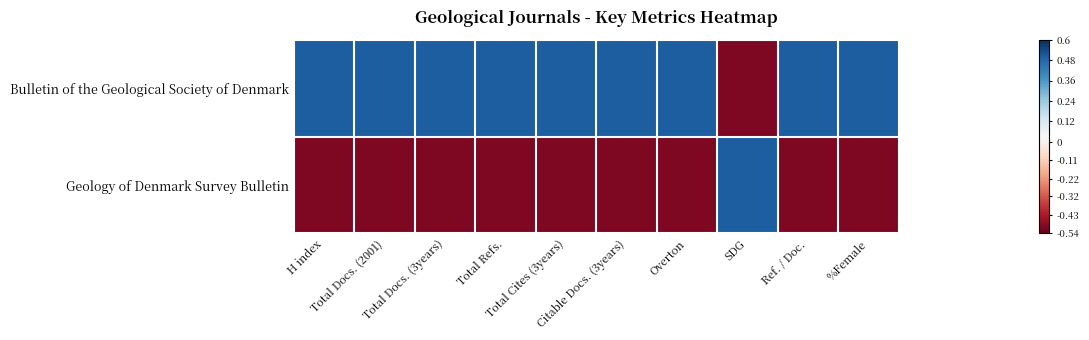

Between Total Docs. (3years) and %Female, which series saw the biggest shift?

Bulletin of the Geological Society of Denmark